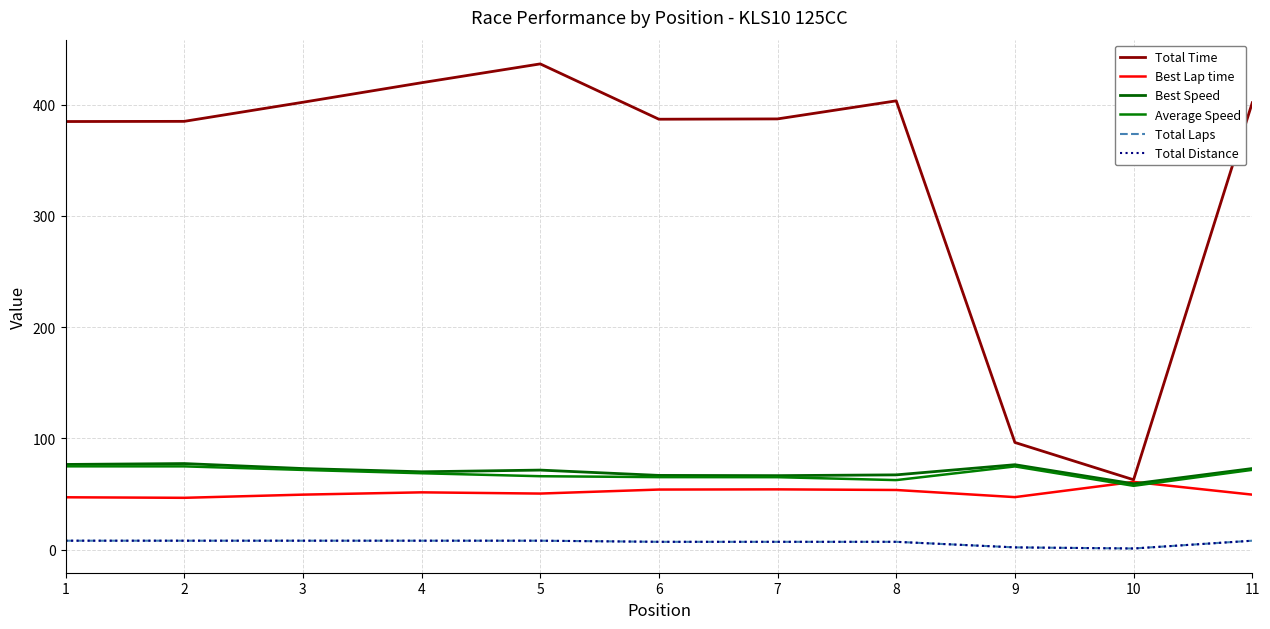

What is the difference between the Total Laps values at 3 and 6?

1.0